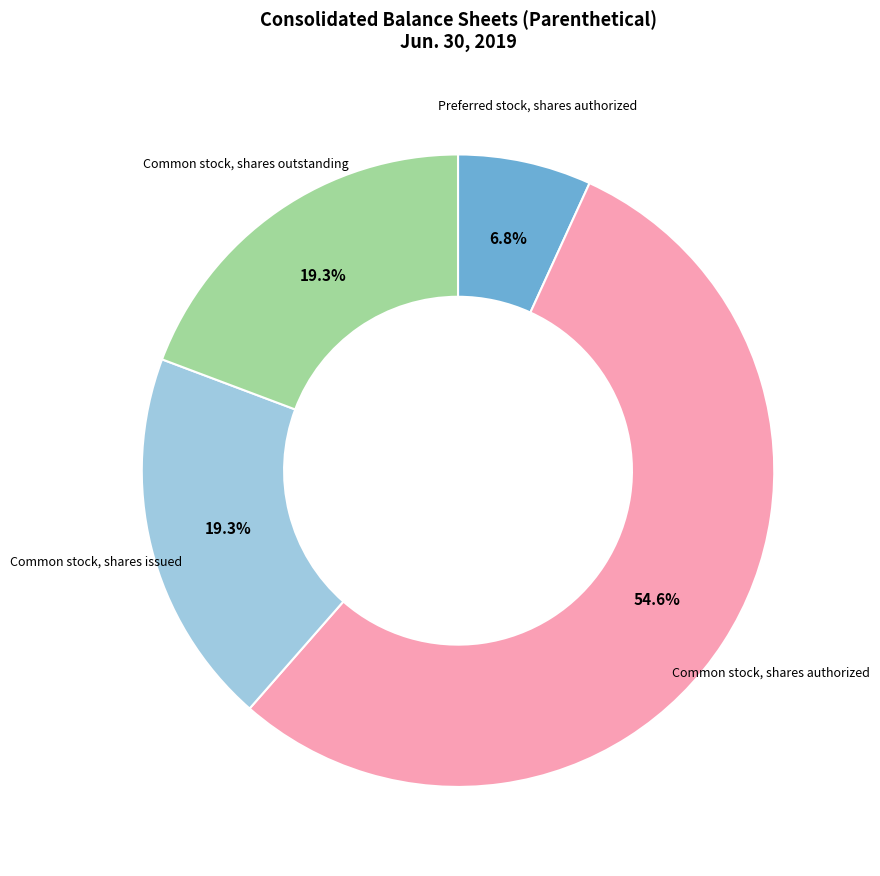

Does any single category account for the majority?

Yes